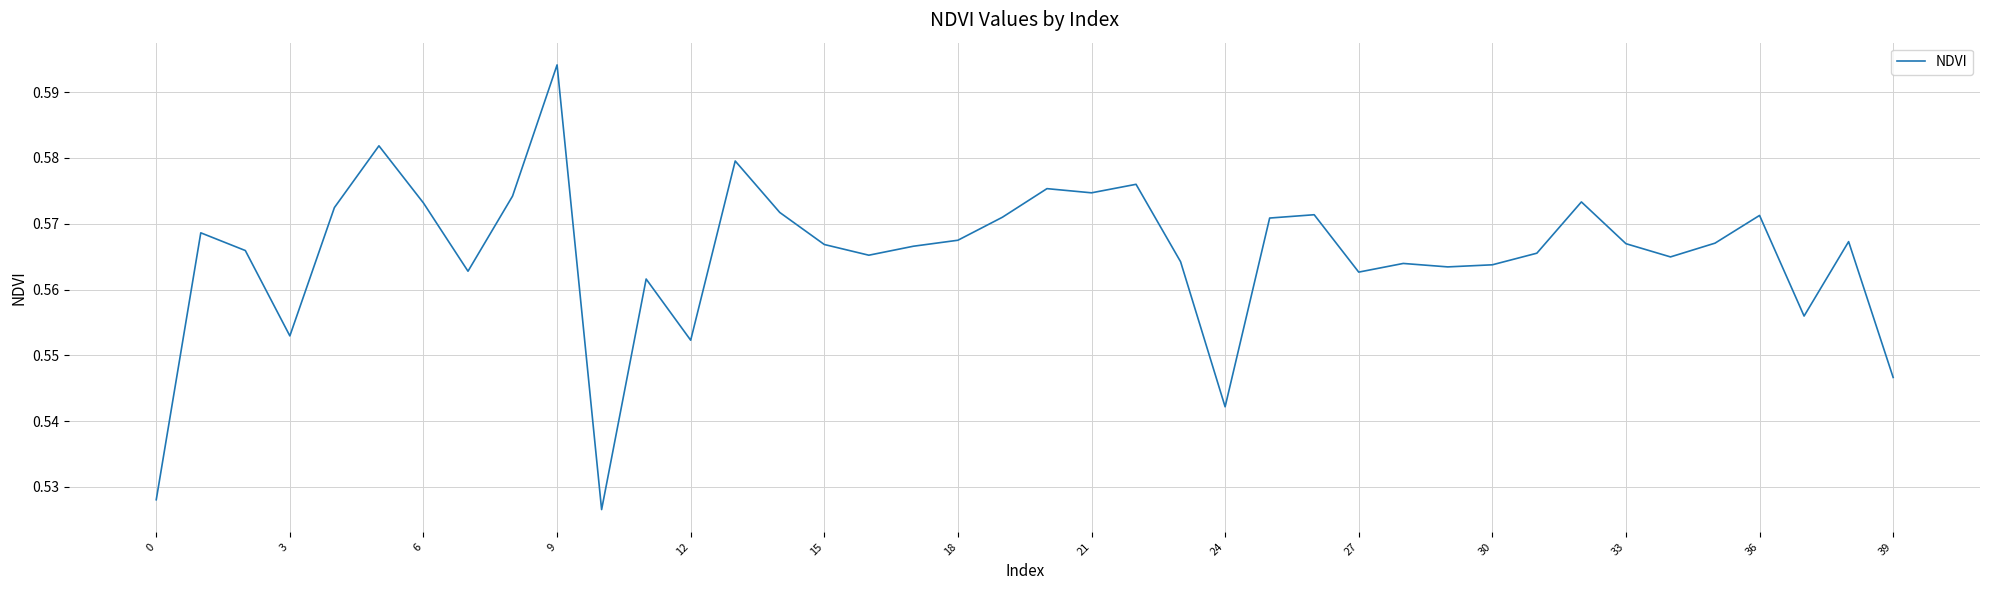

The value at 36 is 0.3. True or false?

False